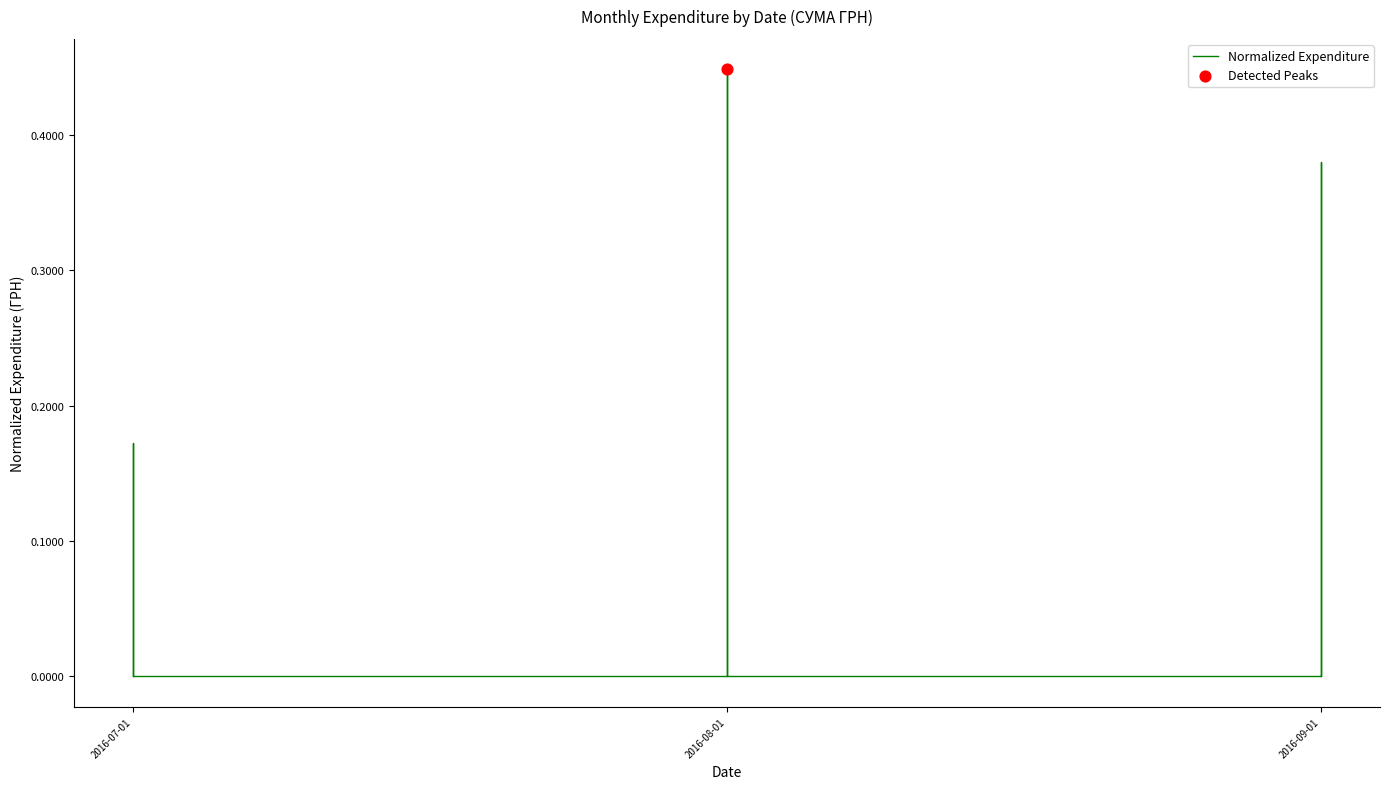

What is the change in value from 7 to 8?

-0.4